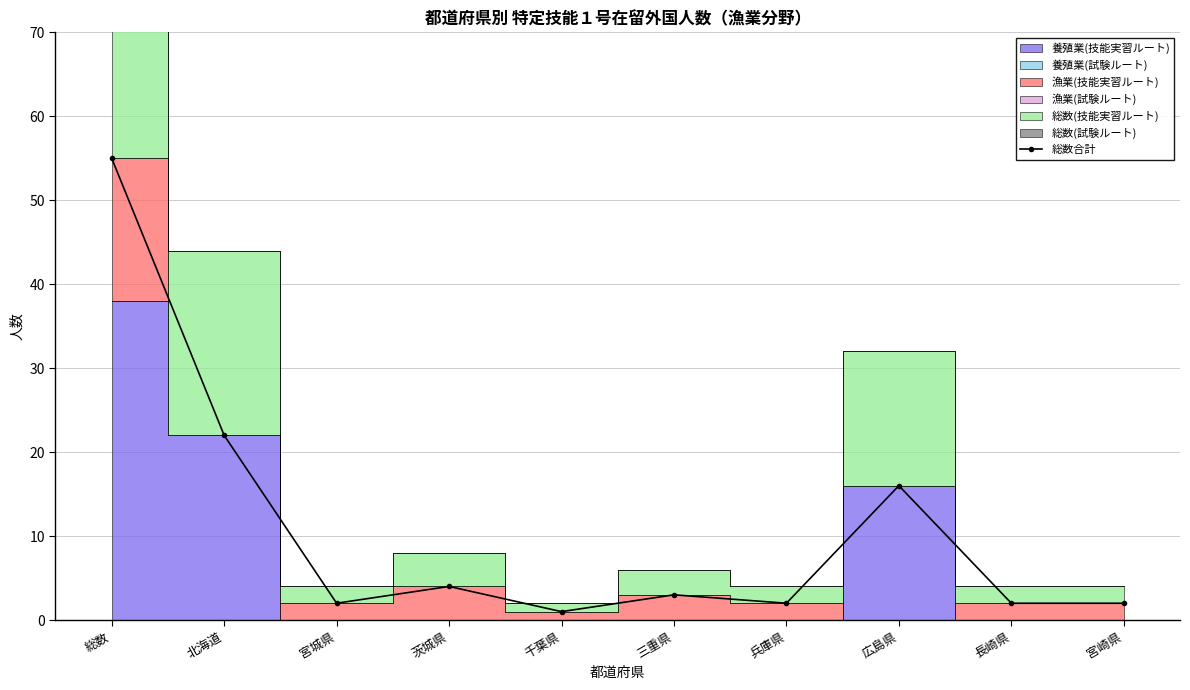

List the labels in order of value, smallest first.

千葉県, 宮城県, 兵庫県, 長崎県, 宮崎県, 三重県, 茨城県, 広島県, 北海道, 総数